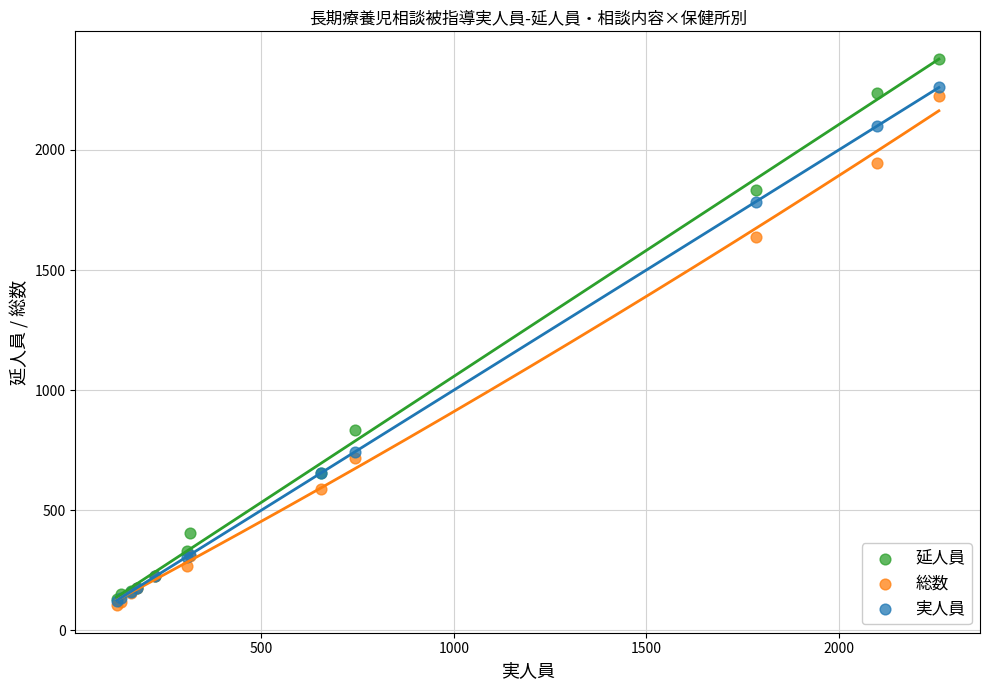

In the 総数 series, what Y value is closest to 1163?

719